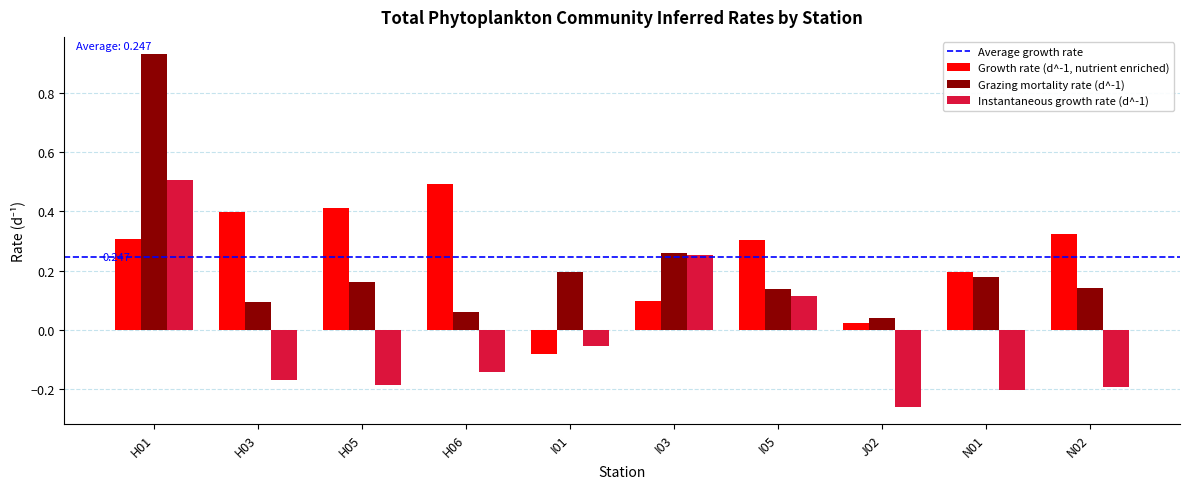

Which series has the largest total across all categories?

Growth rate (d^-1, nutrient enriched)